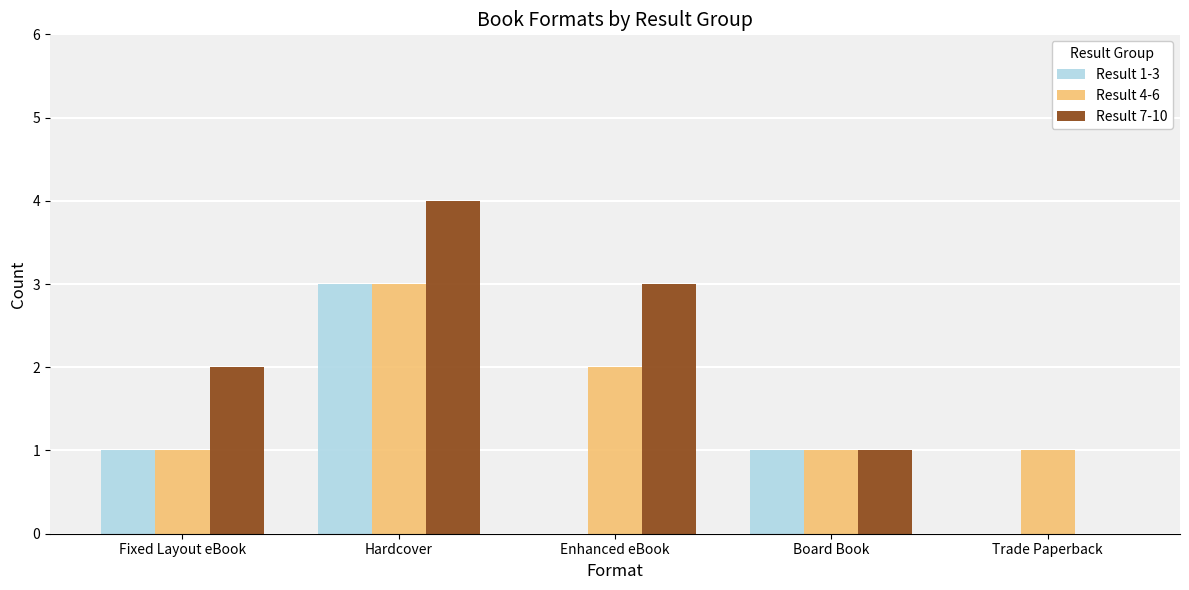

Does the chart contain stacked bars?

No